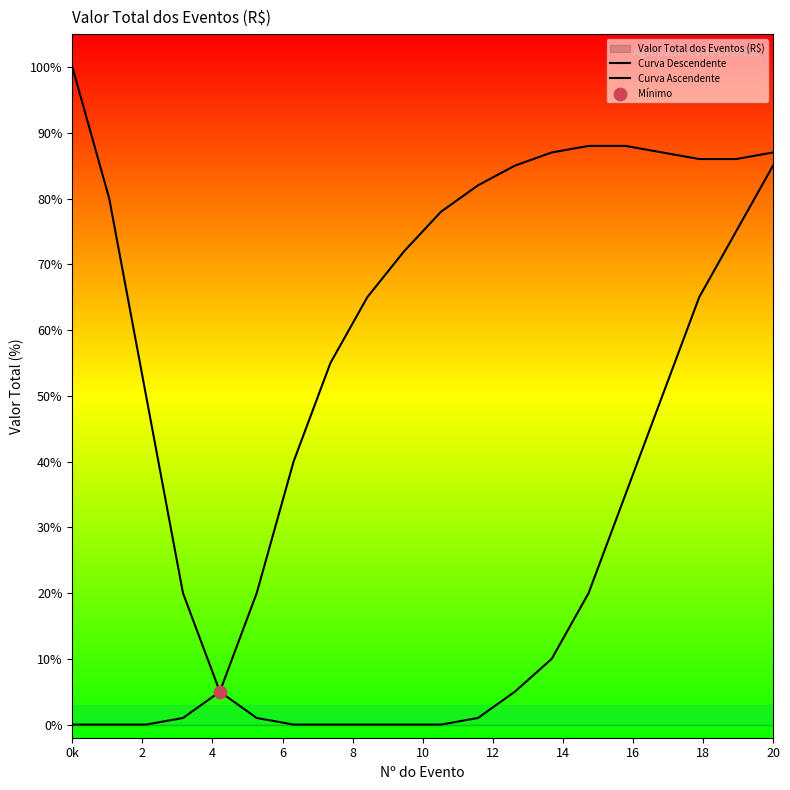

Which series reaches the minimum Y coordinate?

Curva Descendente